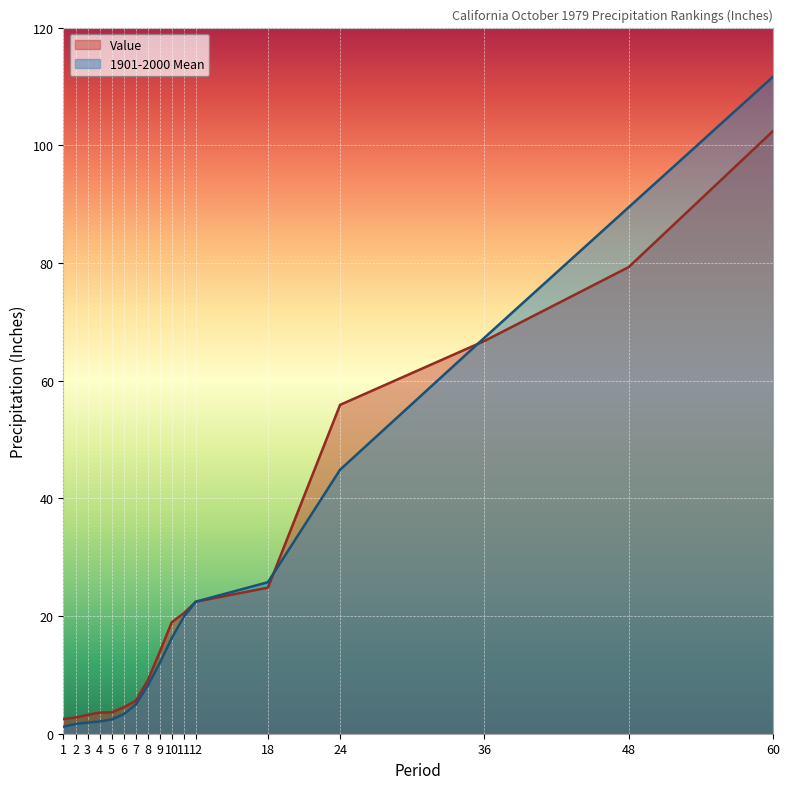

Where does the Value series first go above 13?

9